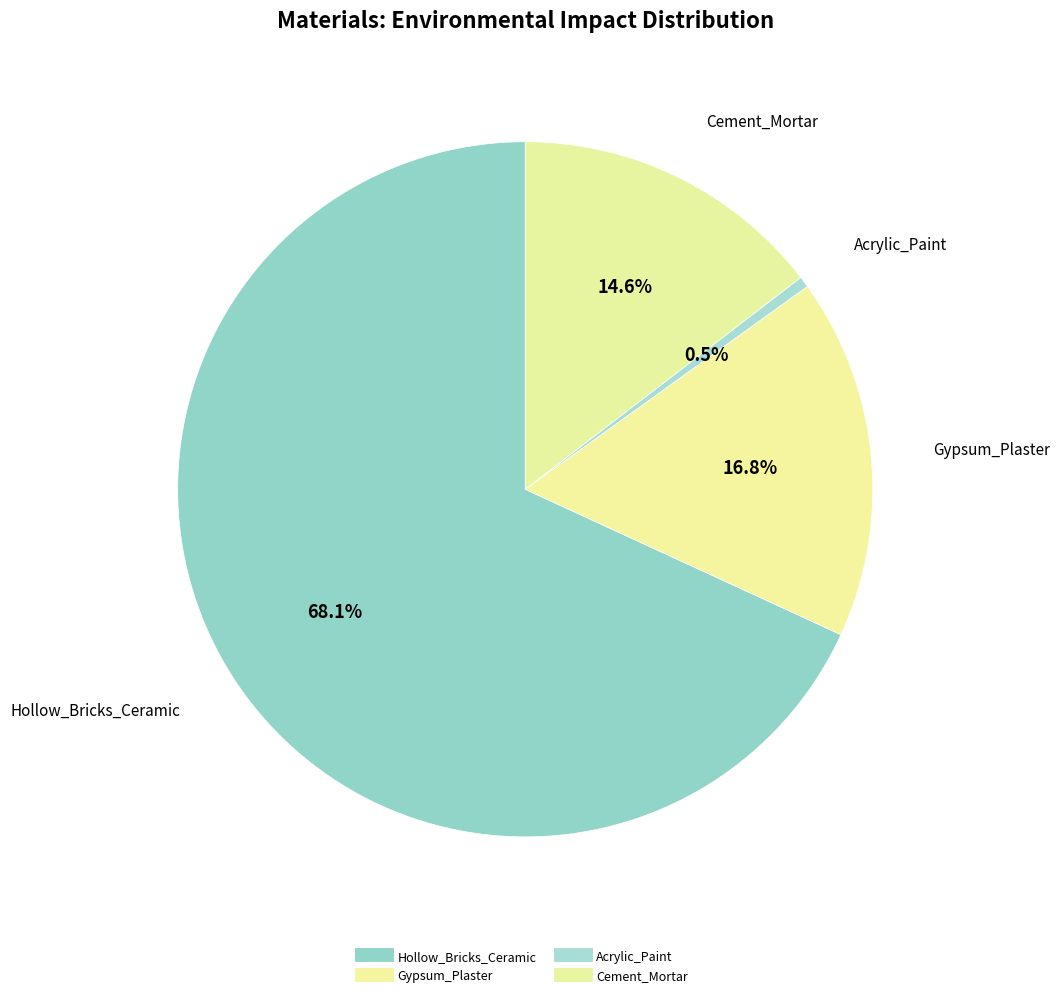

True or false: Acrylic_Paint accounts for 11% of the total.

False